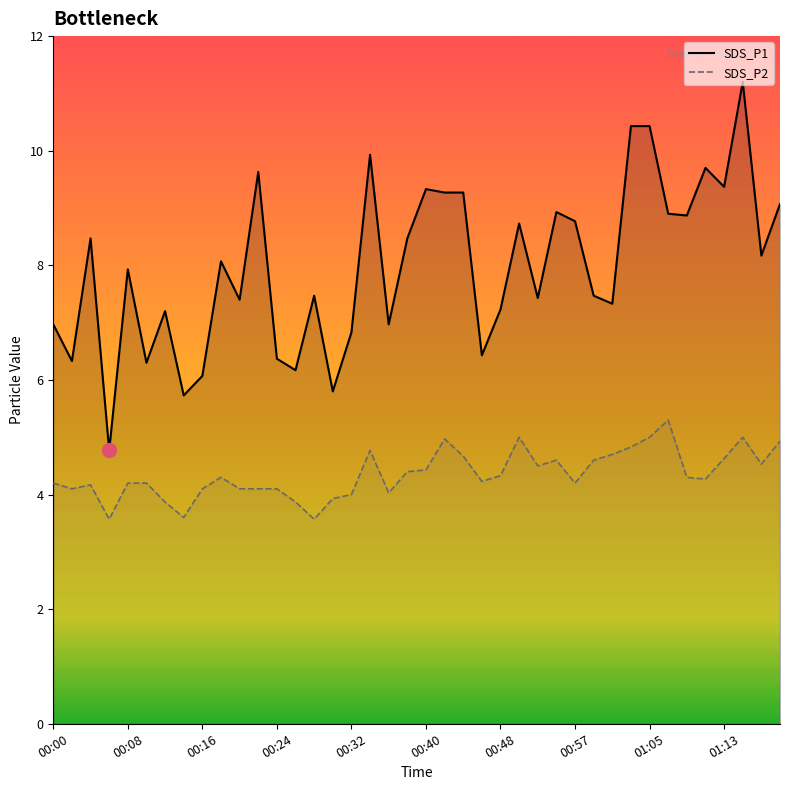

What is the value of the SDS_P2 point at the 6th from the left?

4.2